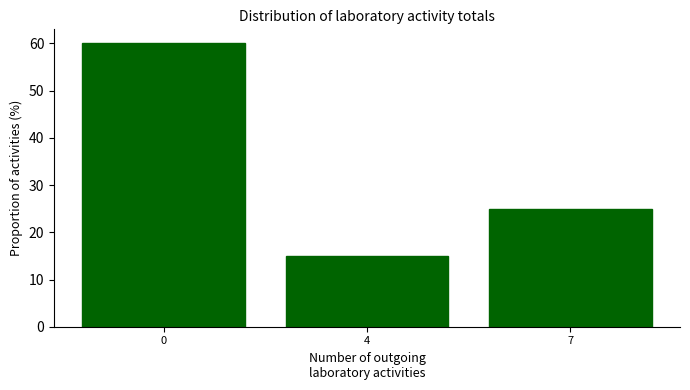

Reading left to right, extract all data points from this chart.

60	15	25